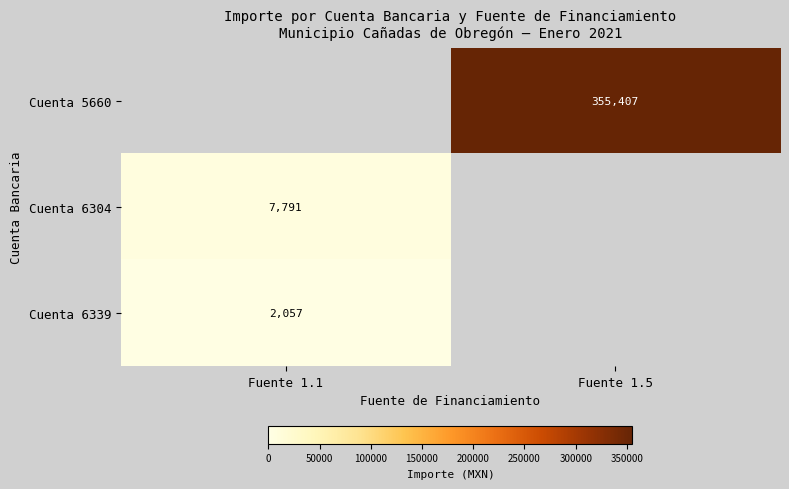

The Cuenta 5660 series shows 588526 at Fuente 1.5. True or false?

False